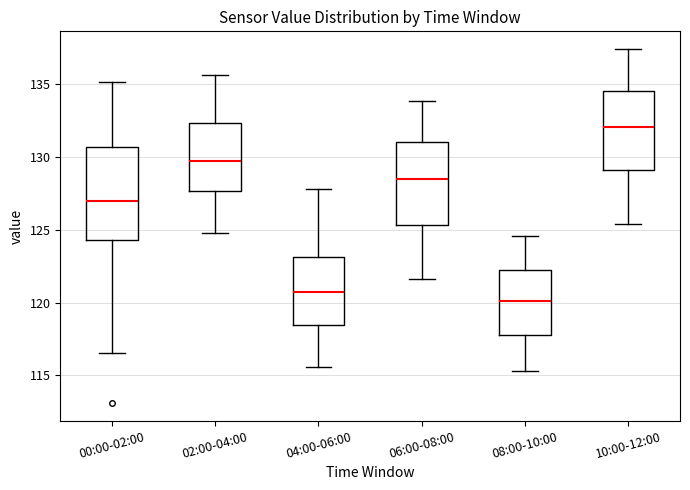

Which box's median line is the highest?

10:00-12:00